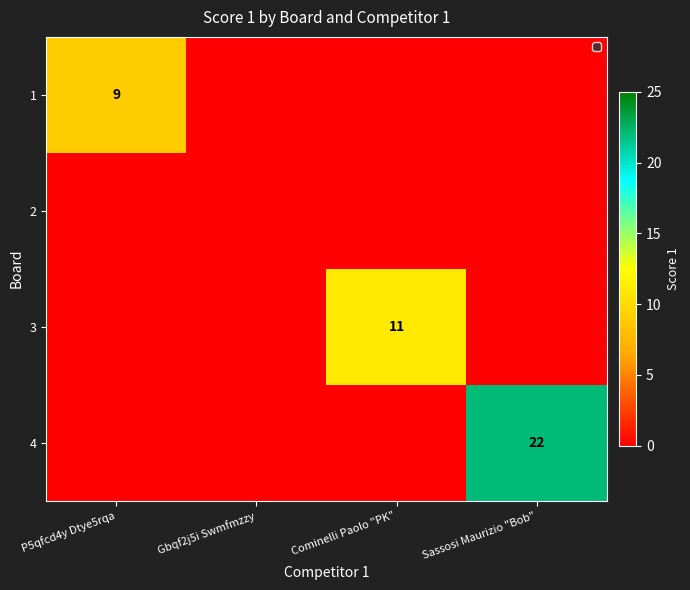

What is the difference between the maximum and second lowest values in the 3 series?

11